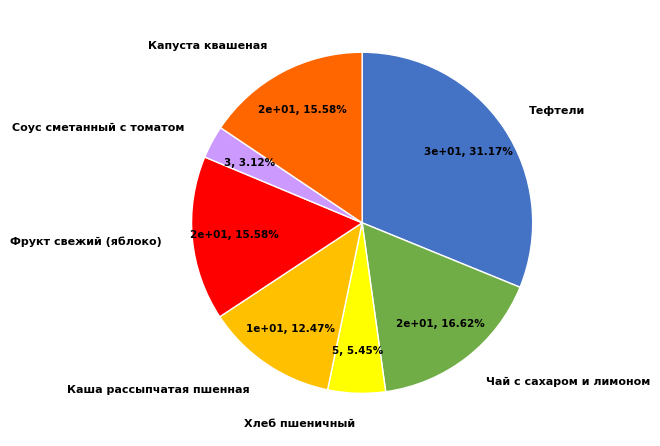

How many segments does this pie chart have?

7